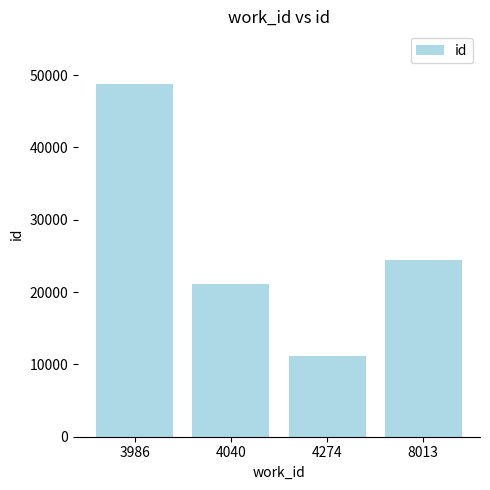

List the labels in order of value, smallest first.

4274, 4040, 8013, 3986